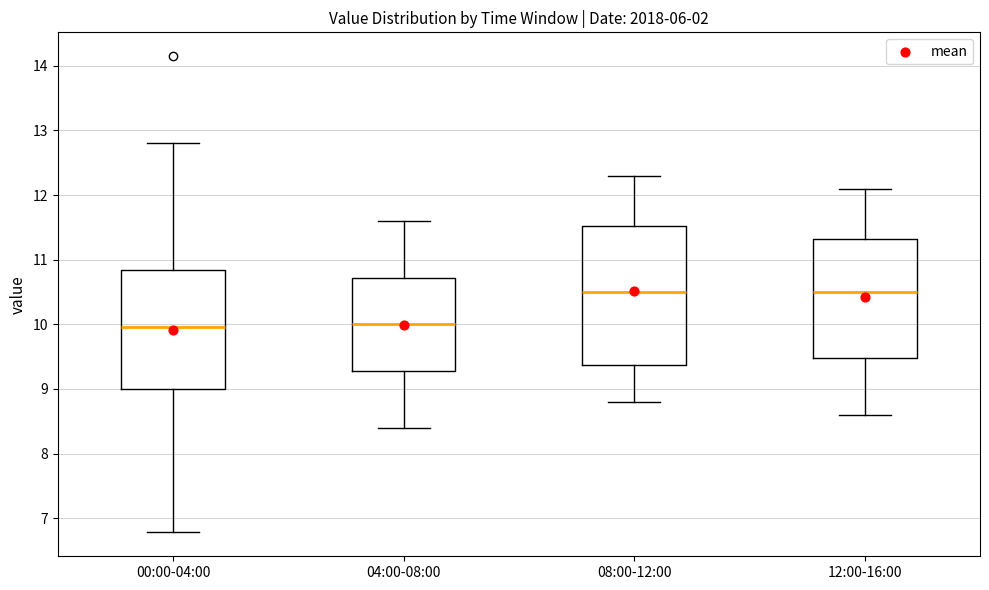

Reading left to right, transcribe this box plot: for each box, give where its median line is, the range the box spans, and where its two whiskers end, as read against the y-axis. The values are not printed on the chart, so give them approximately, as read against the axis.

00:00-04:00: median 10.0, box 9.0 to 10.8, whiskers 6.8 to 12.8
04:00-08:00: median 10.0, box 9.3 to 10.7, whiskers 8.4 to 11.6
08:00-12:00: median 10.5, box 9.4 to 11.5, whiskers 8.8 to 12.3
12:00-16:00: median 10.5, box 9.5 to 11.3, whiskers 8.6 to 12.1